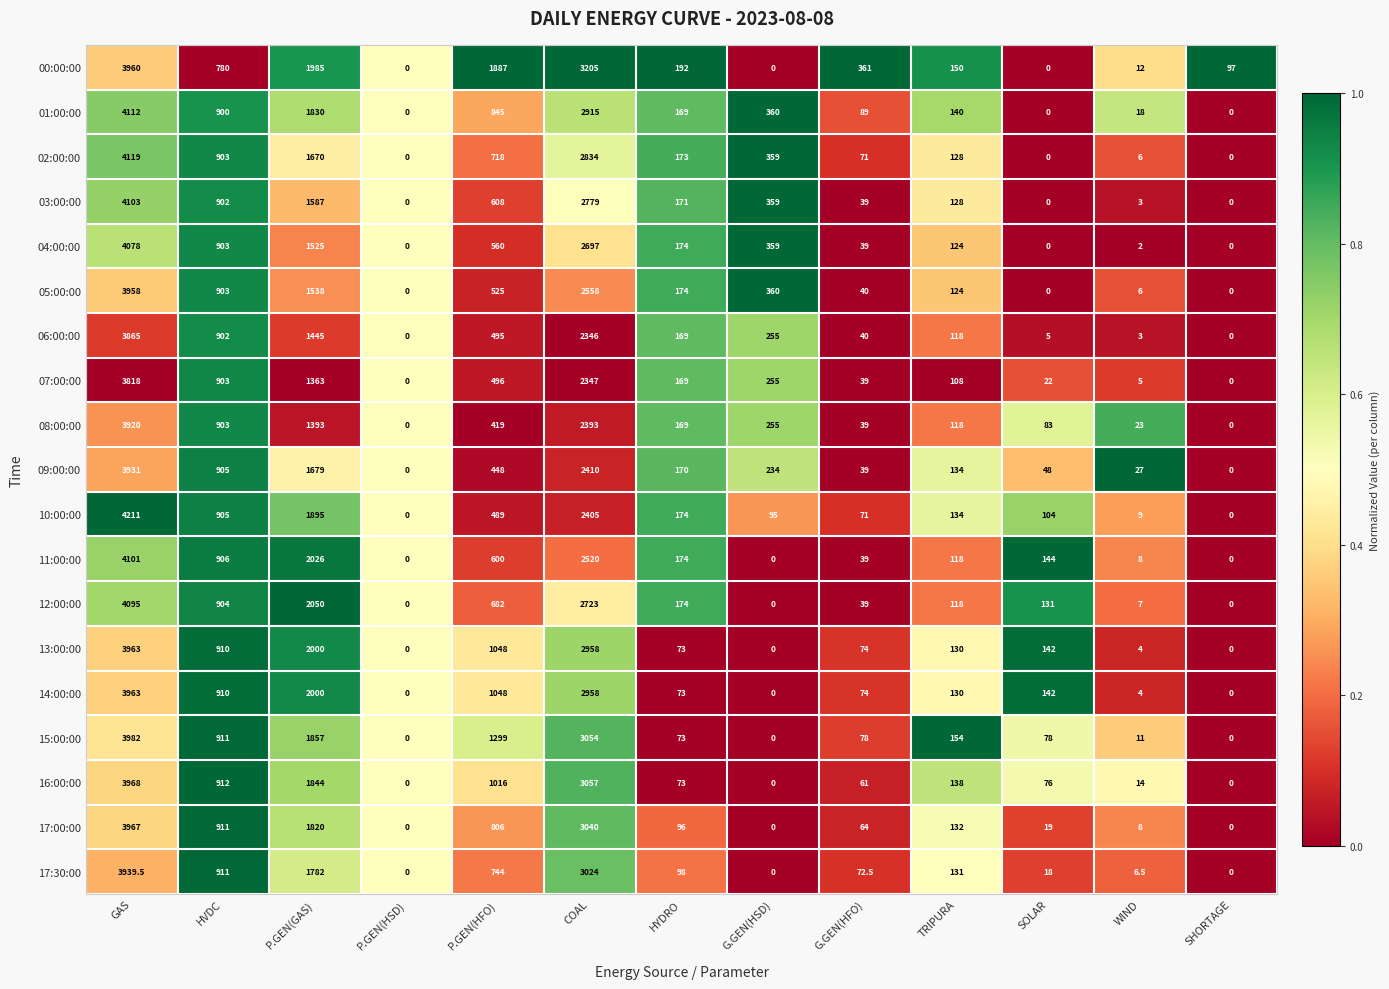

Which series has the largest total across all categories?

00:00:00